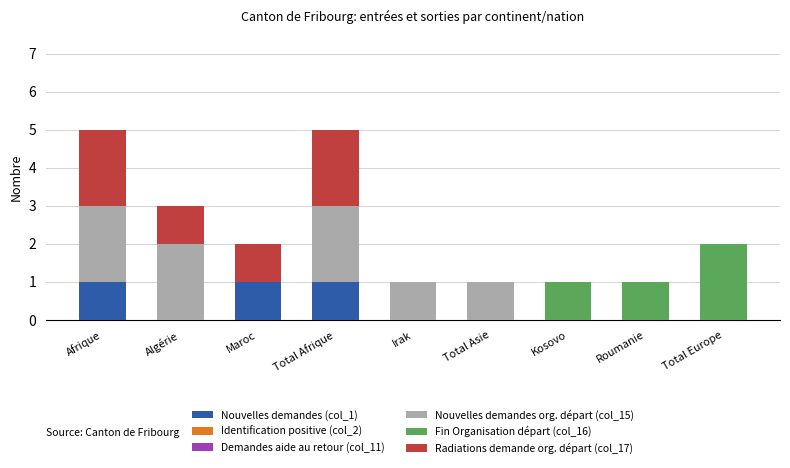

Is it true that Nouvelles demandes (col_1) equals 0 at Algérie?

True